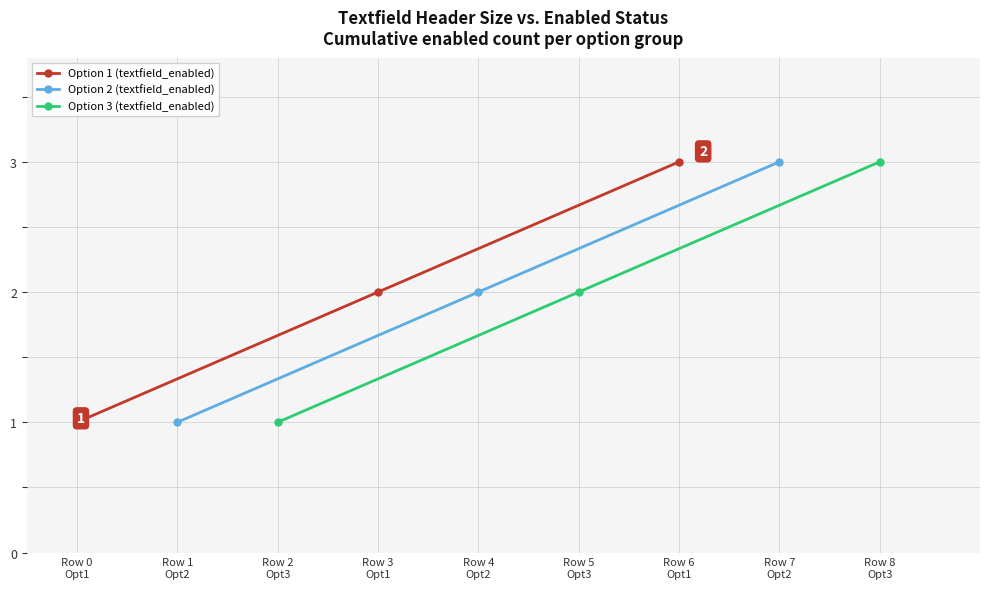

What is the maximum value shown in the chart?

3